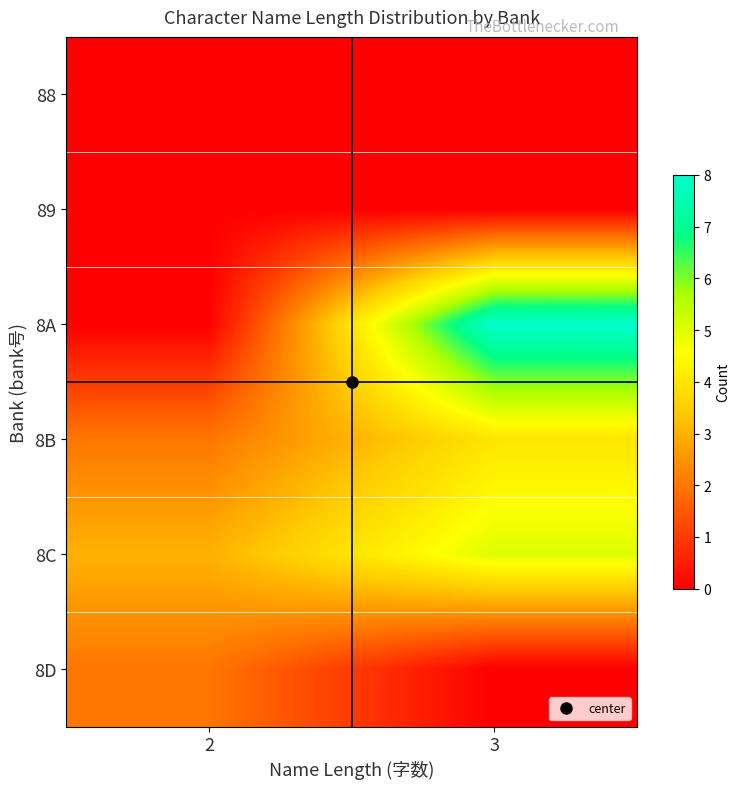

Reading left to right, extract all data points from this chart.

88: 2=0	3=0
89: 2=0	3=0
8A: 2=0	3=8
8B: 2=2	3=4
8C: 2=3	3=5
8D: 2=2	3=0